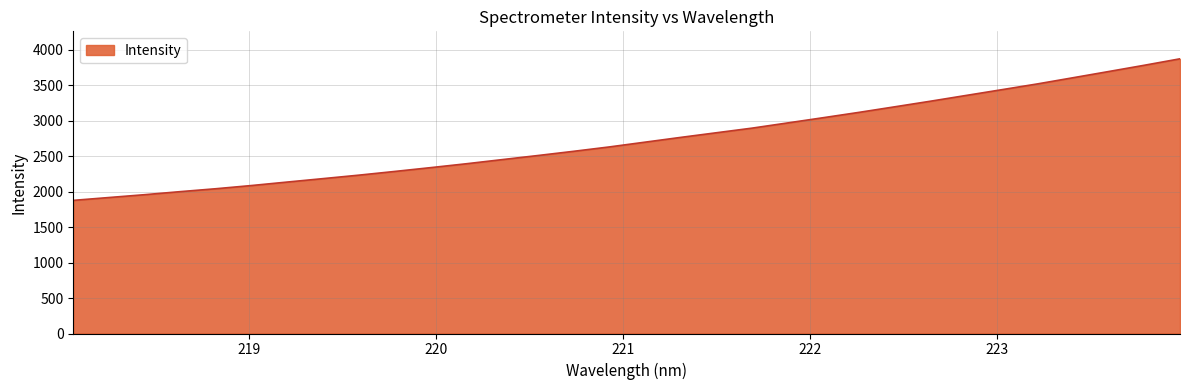

What is the maximum value shown in the chart?

3873.6